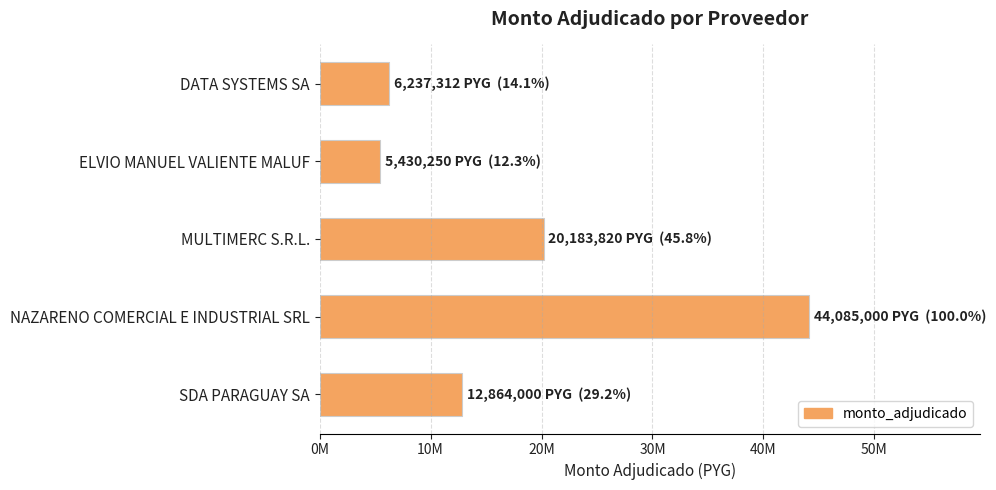

Are the bars horizontal?

Yes